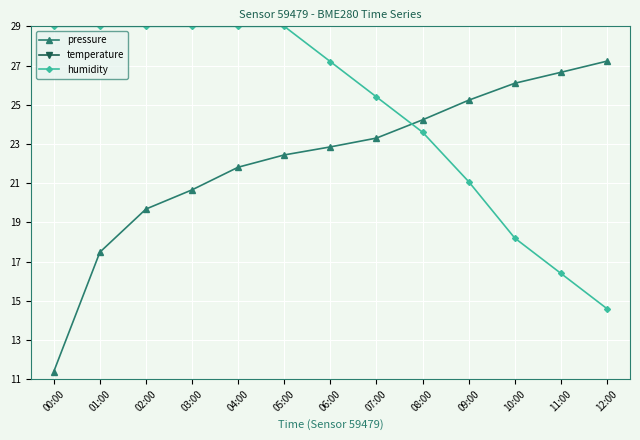

What is the difference between the temperature values at 06:00 and 07:00?

0.5